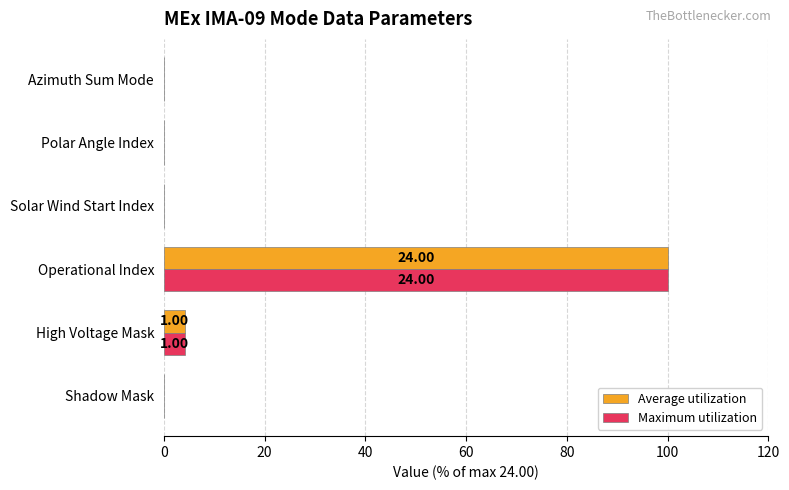

Which category has the highest value across all series?

Operational Index